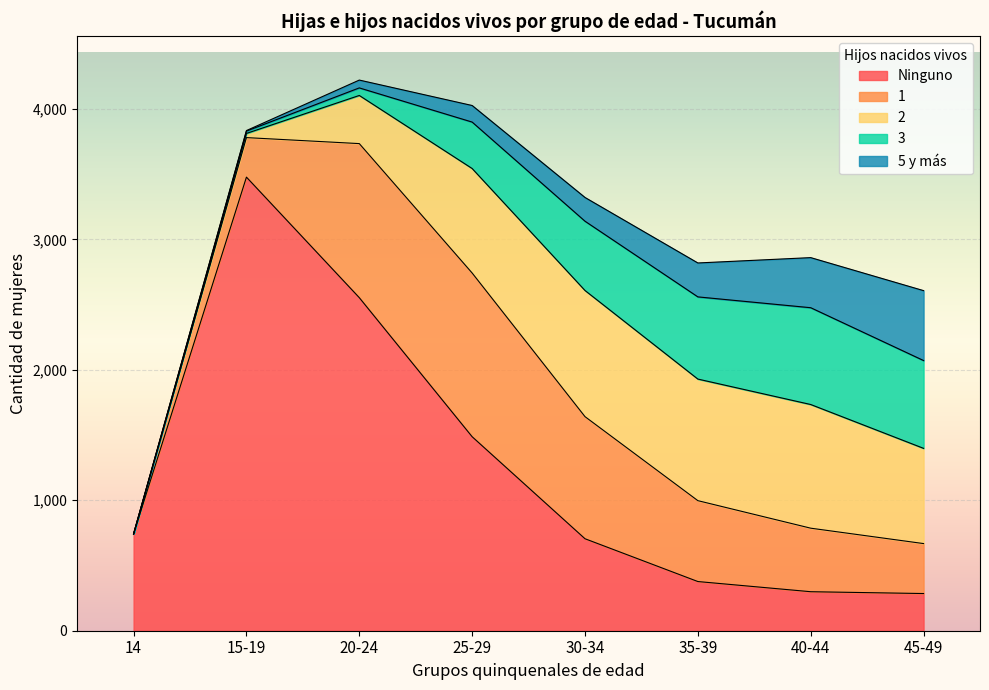

What position from the left is 40-44?

7